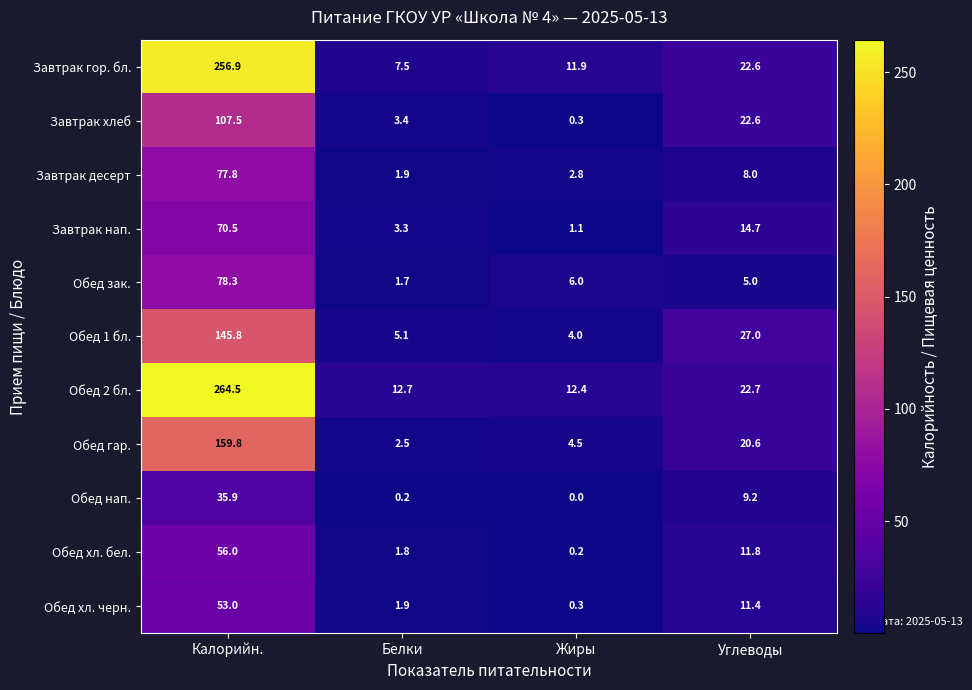

True or false: Обед нап. has a value of 9.2 at Углеводы.

True